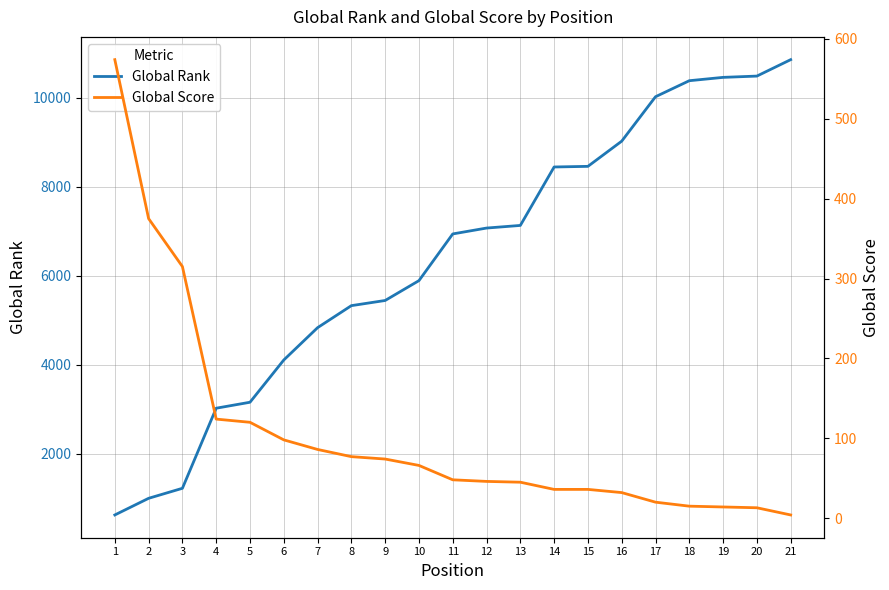

How many data points in Global Rank are above 6941?

10